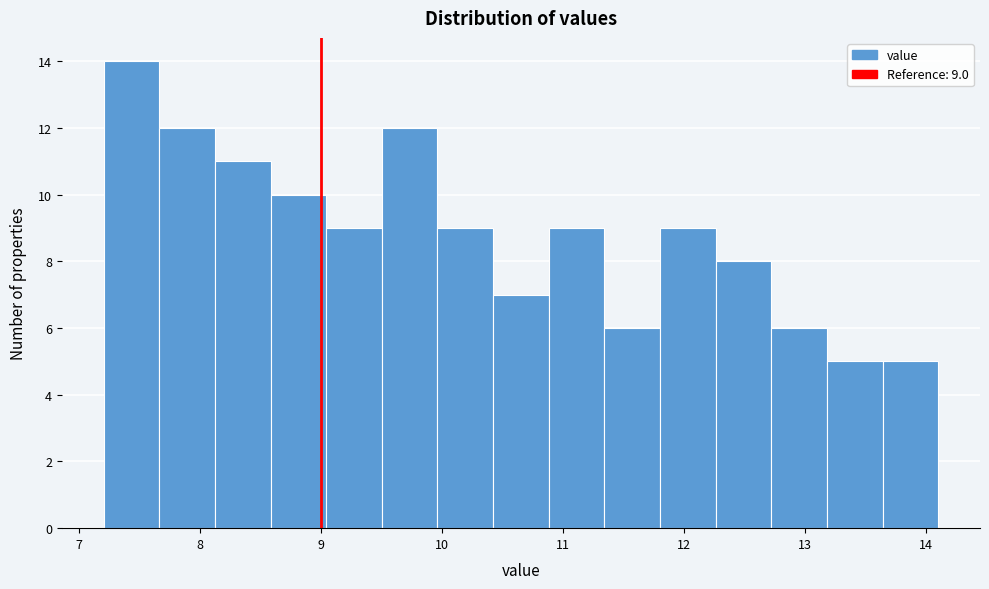

Over which range of the x-axis is the bar tallest?

7.20 to 7.66